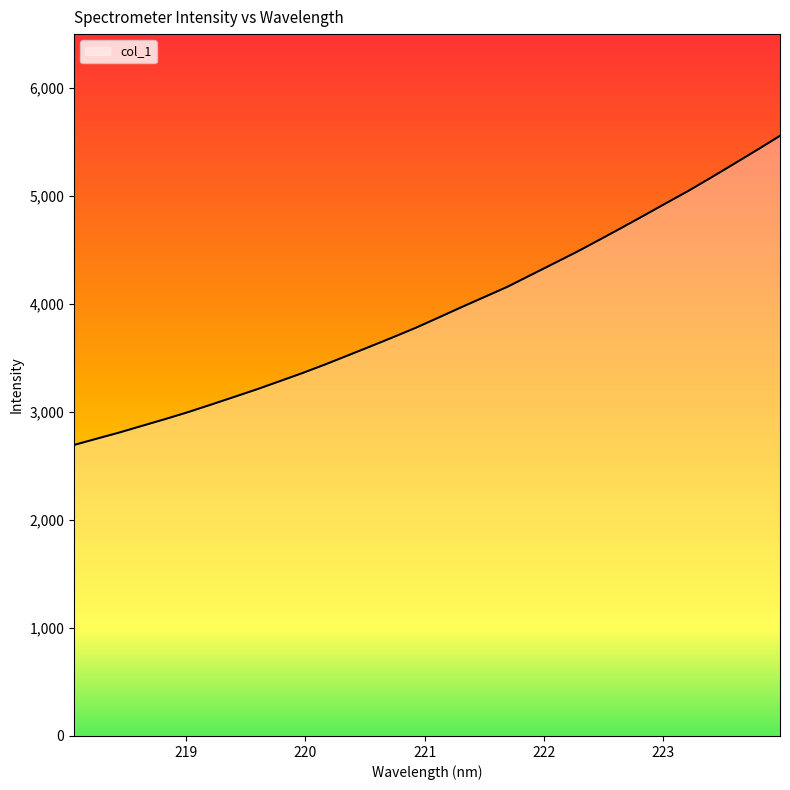

What is the maximum value shown in the chart?

5558.0